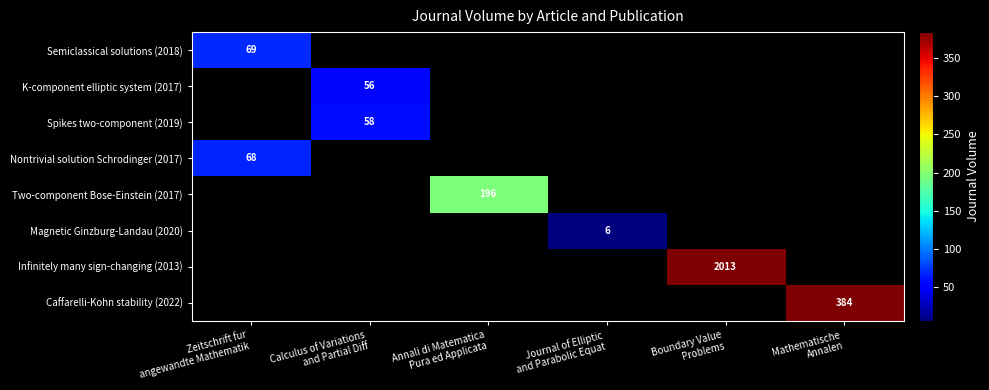

Which category has the highest value across all series?

Boundary Value
Problems